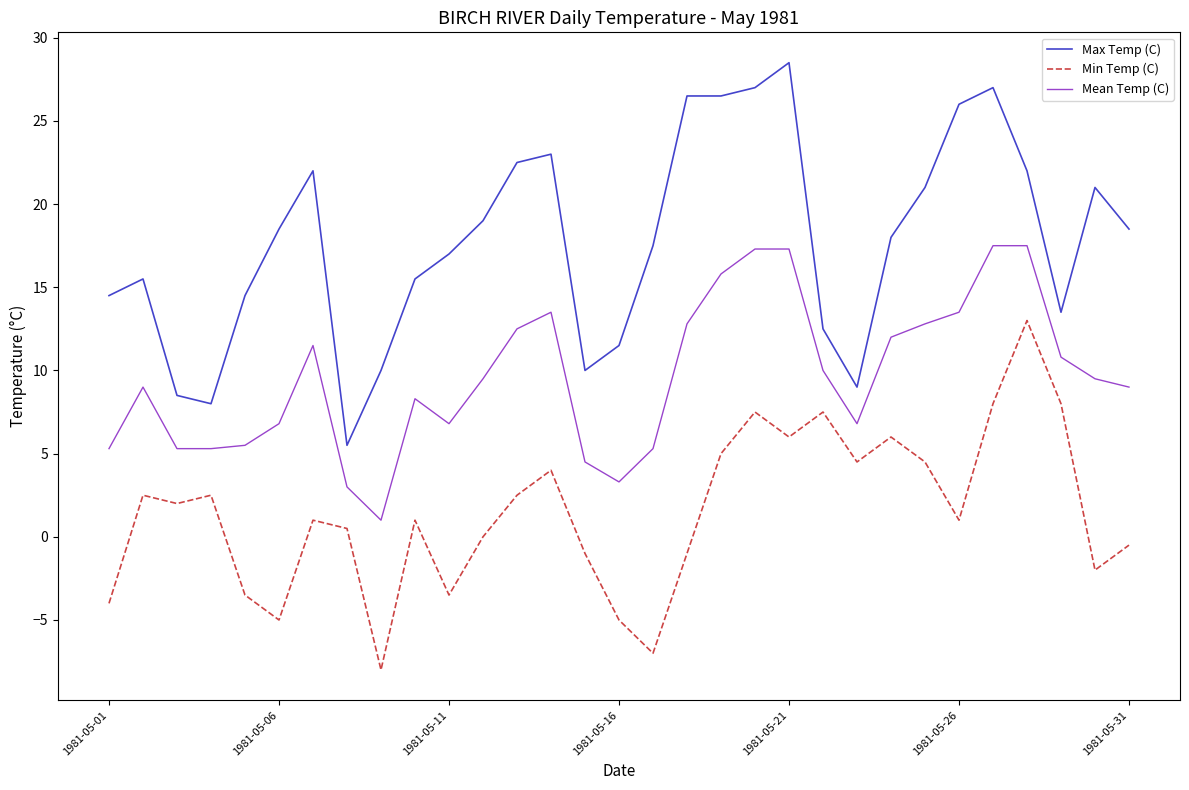

List the series in order of their peak value, highest first.

Max Temp (C), Mean Temp (C), Min Temp (C)